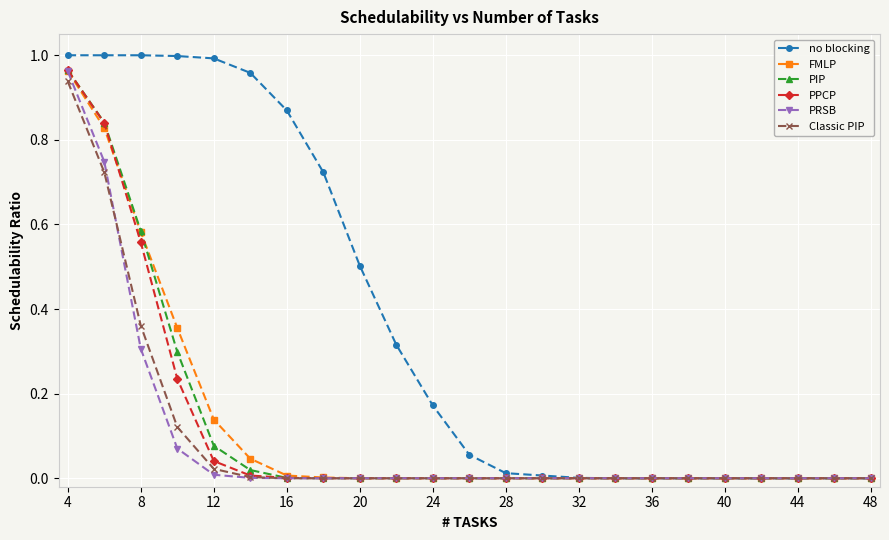

Which series has the widest spread of values?

no blocking